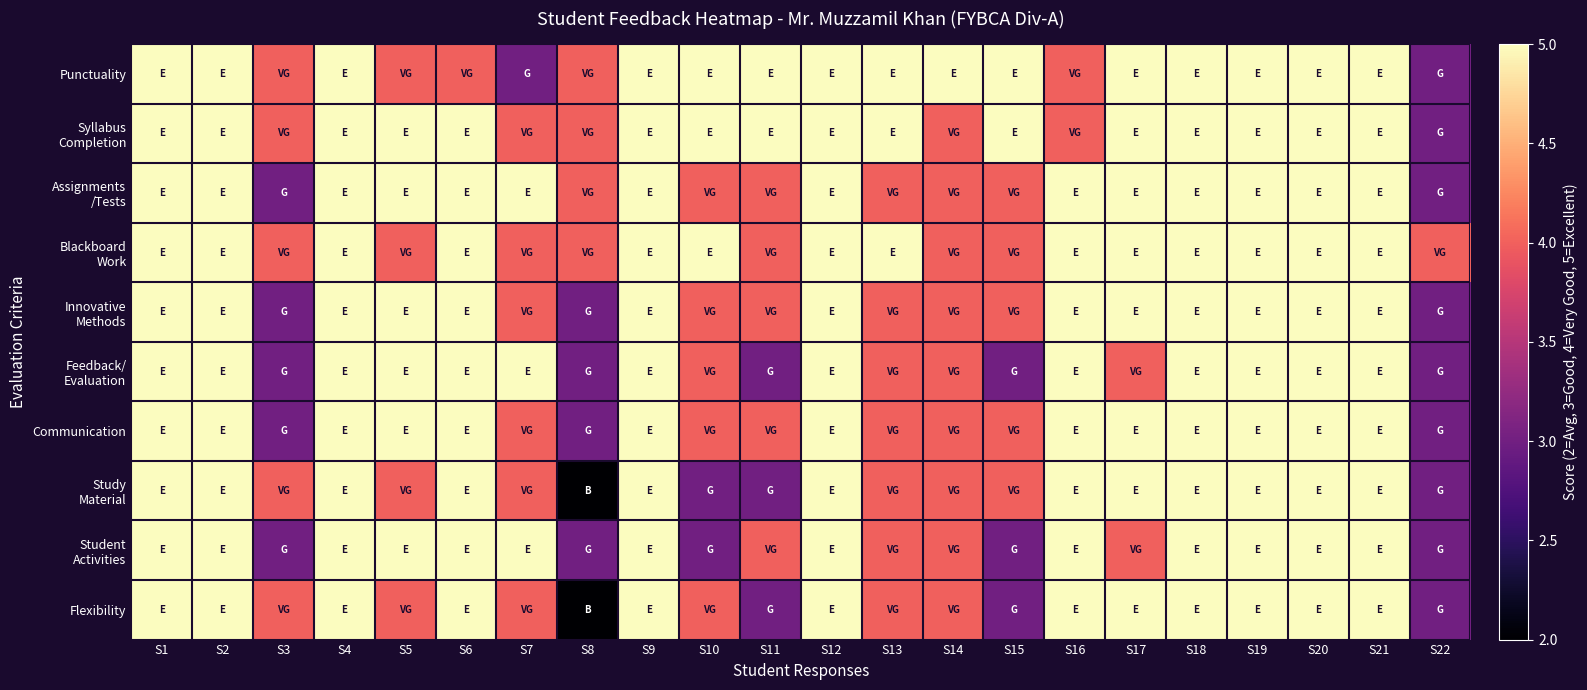

How many data points does each series have?

22